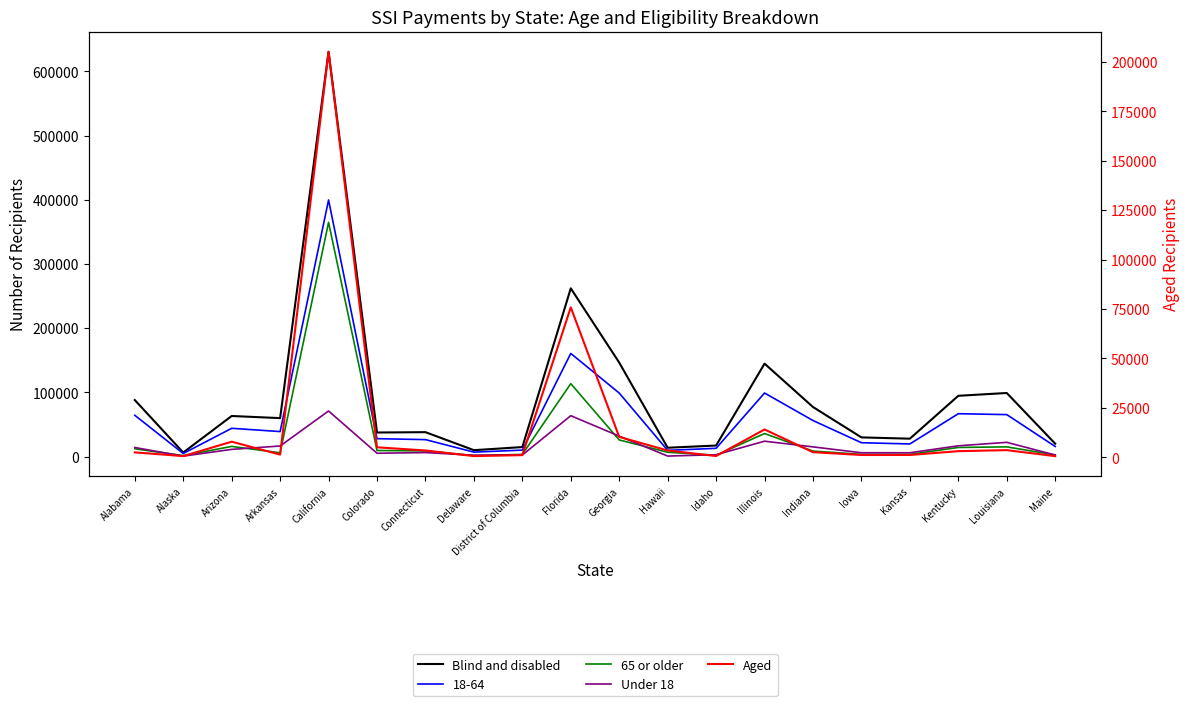

Where is Under 18 nearest to the value 35859?

Georgia